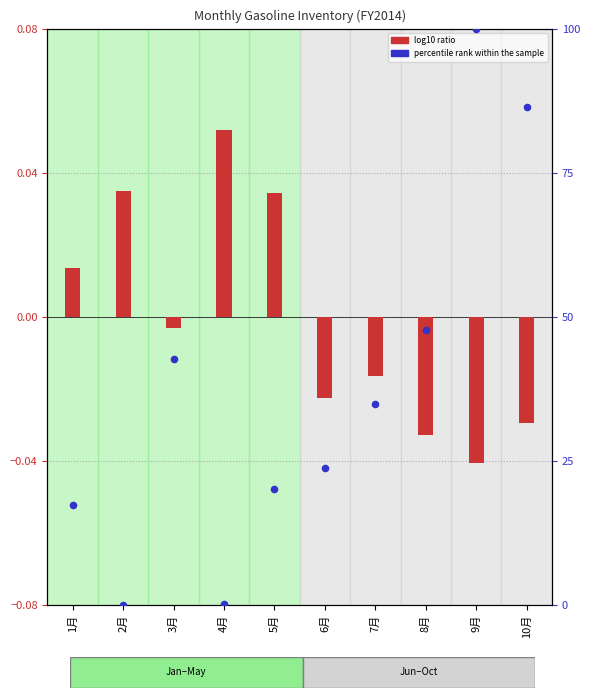

At how many categories does at least one series exceed 98?

1